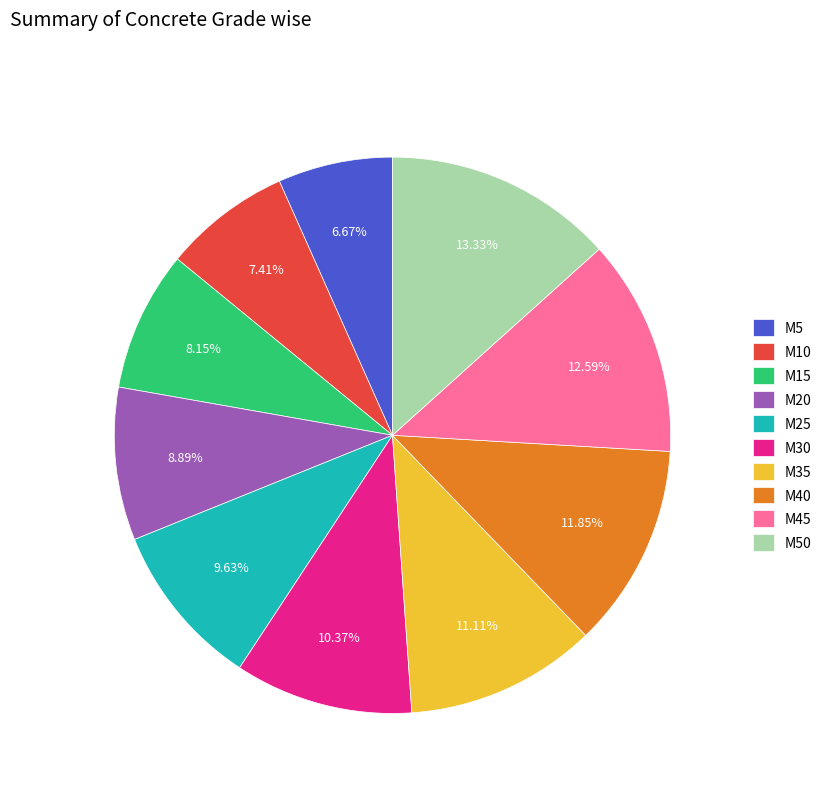

How much of the chart is everything except M25?

90.4%